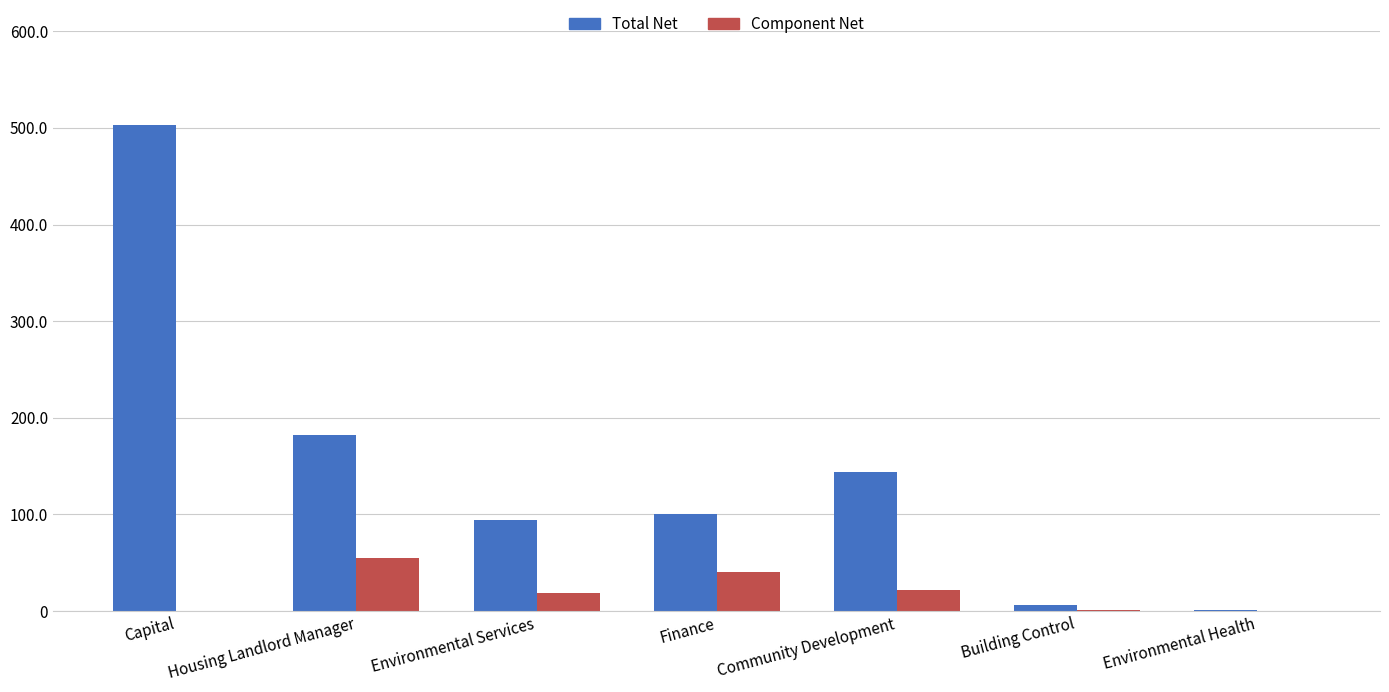

Which series has the widest spread of values?

Total Net